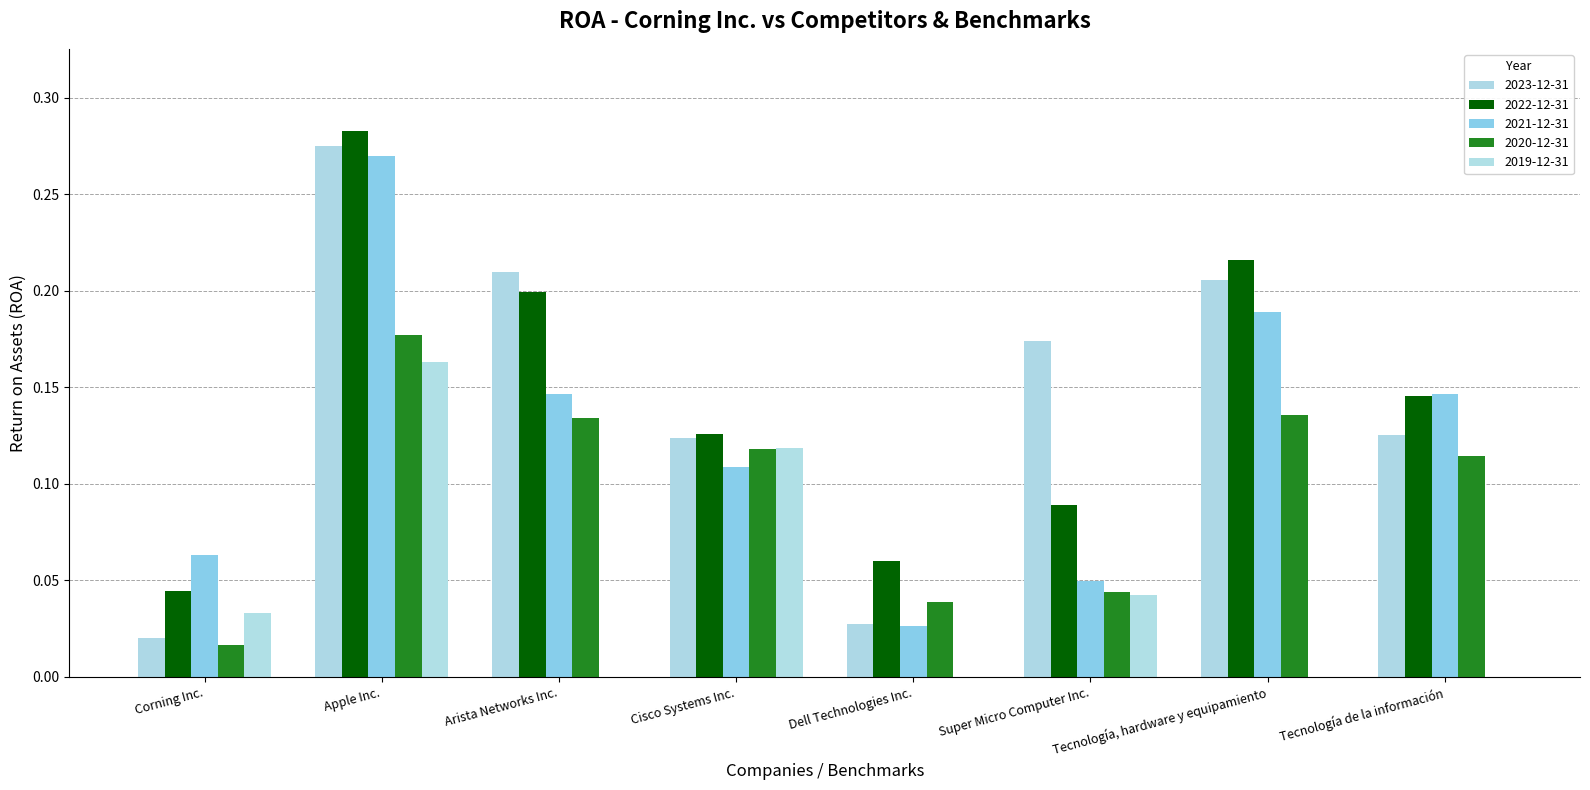

What are all the series names shown in the legend?

2023-12-31, 2022-12-31, 2021-12-31, 2020-12-31, 2019-12-31